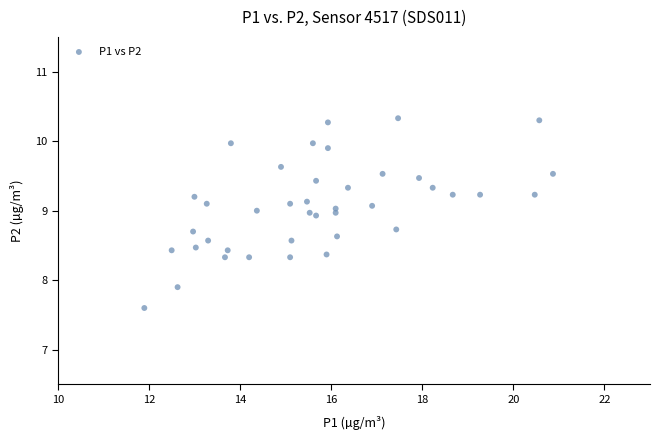

What Y value in the scatter plot is closest to 8?

7.9